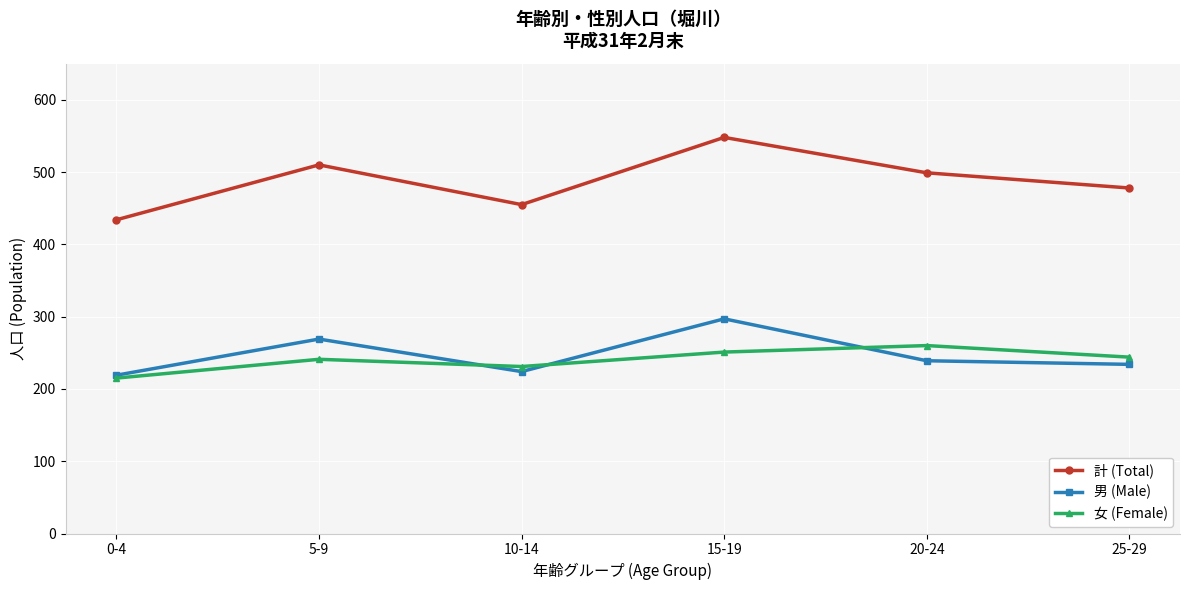

What is the label of the 3rd point from the left?

10-14